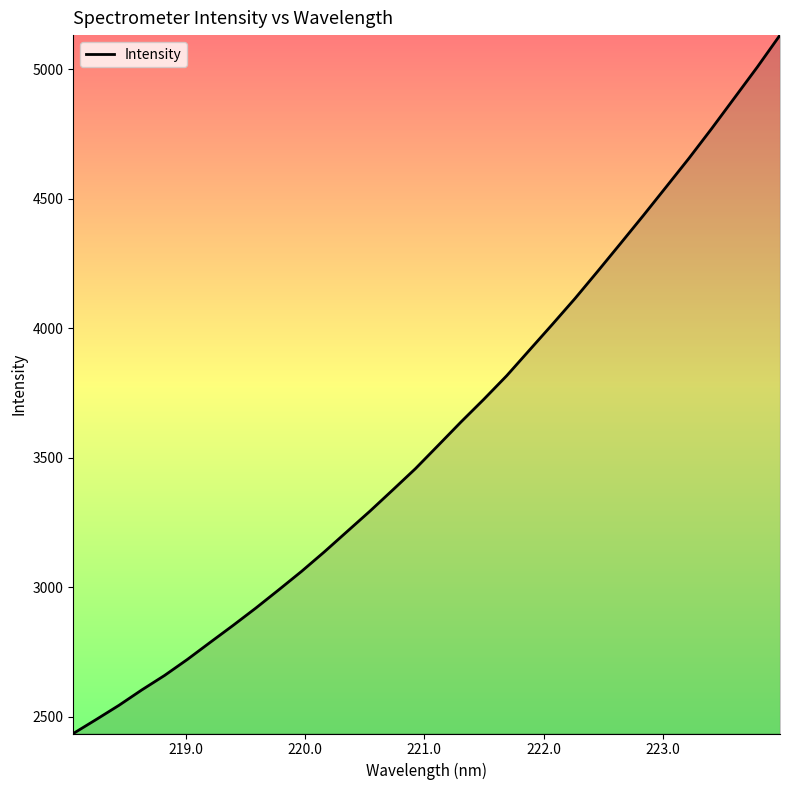

Count the number of data series in this chart.

1